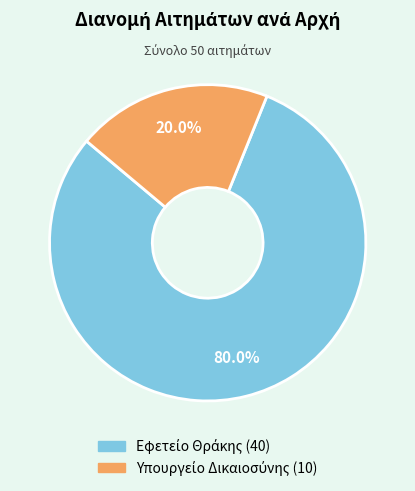

How many slices are in this pie chart?

2